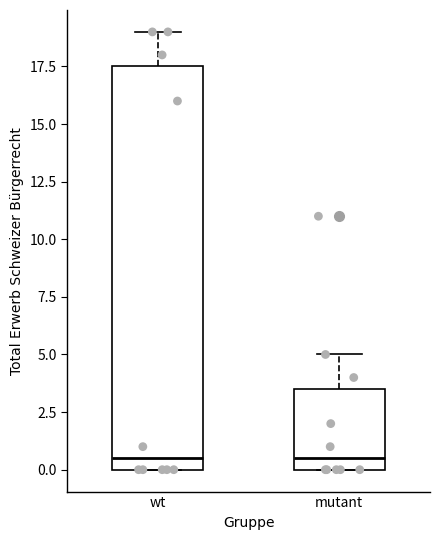

Reading left to right, transcribe this box plot: for each box, give where its median line is, the range the box spans, and where its two whiskers end, as read against the y-axis. The values are not printed on the chart, so give them approximately, as read against the axis.

wt: median 0.5, box 0.0 to 17.5, whiskers 0.0 to 19.0
mutant: median 0.5, box 0.0 to 3.5, whiskers 0.0 to 5.0